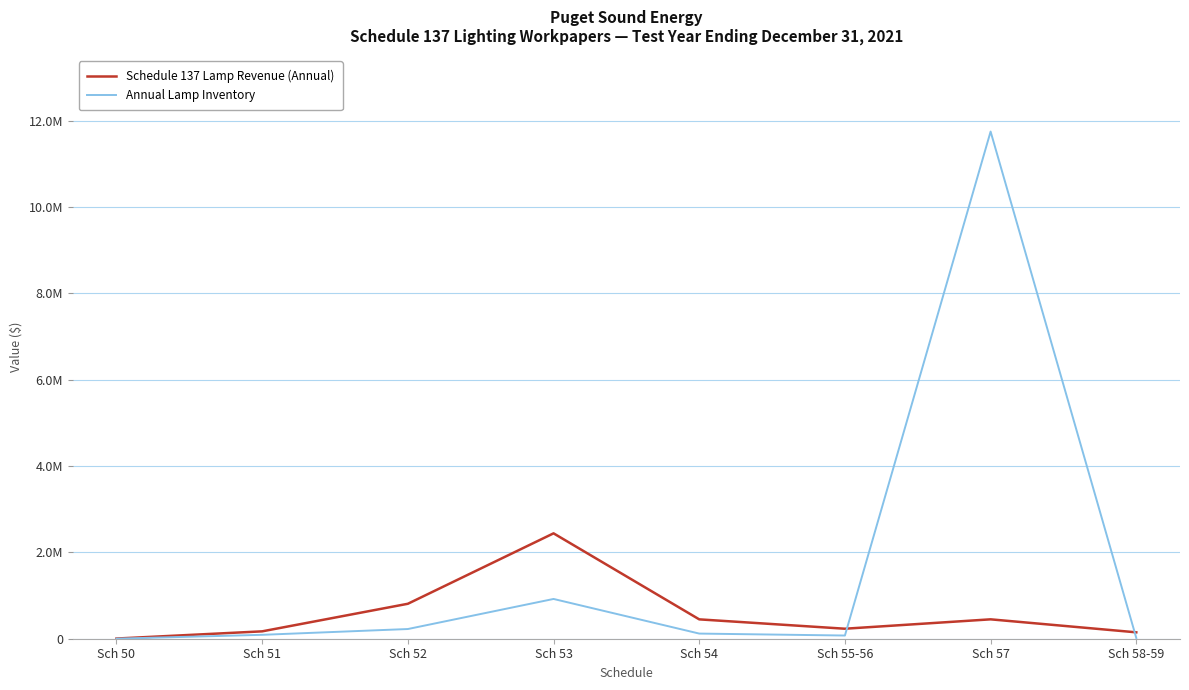

What are all the series names shown in the legend?

Schedule 137 Lamp Revenue (Annual), Annual Lamp Inventory